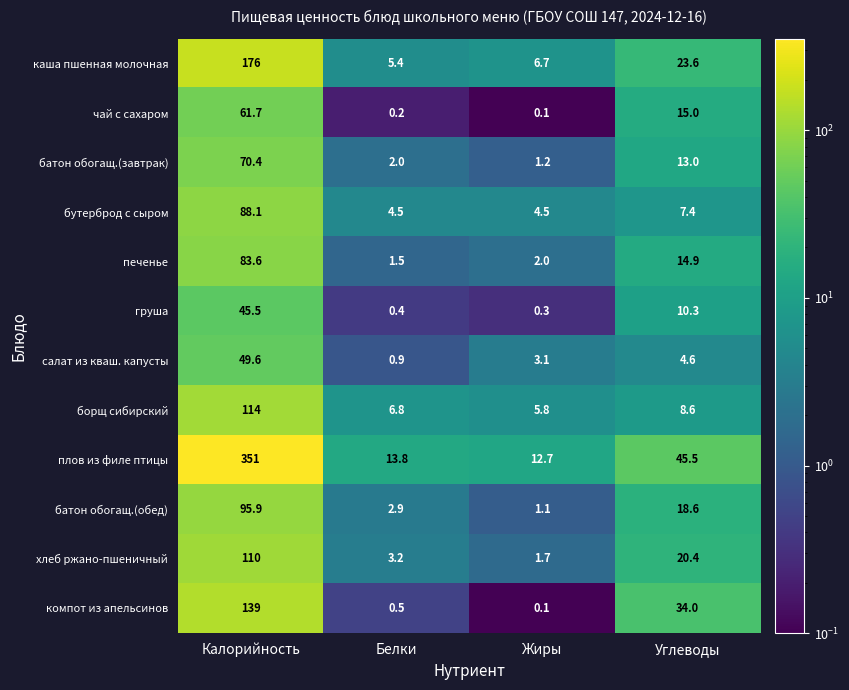

Is it true that бутерброд с сыром equals 4.5 at Белки?

True